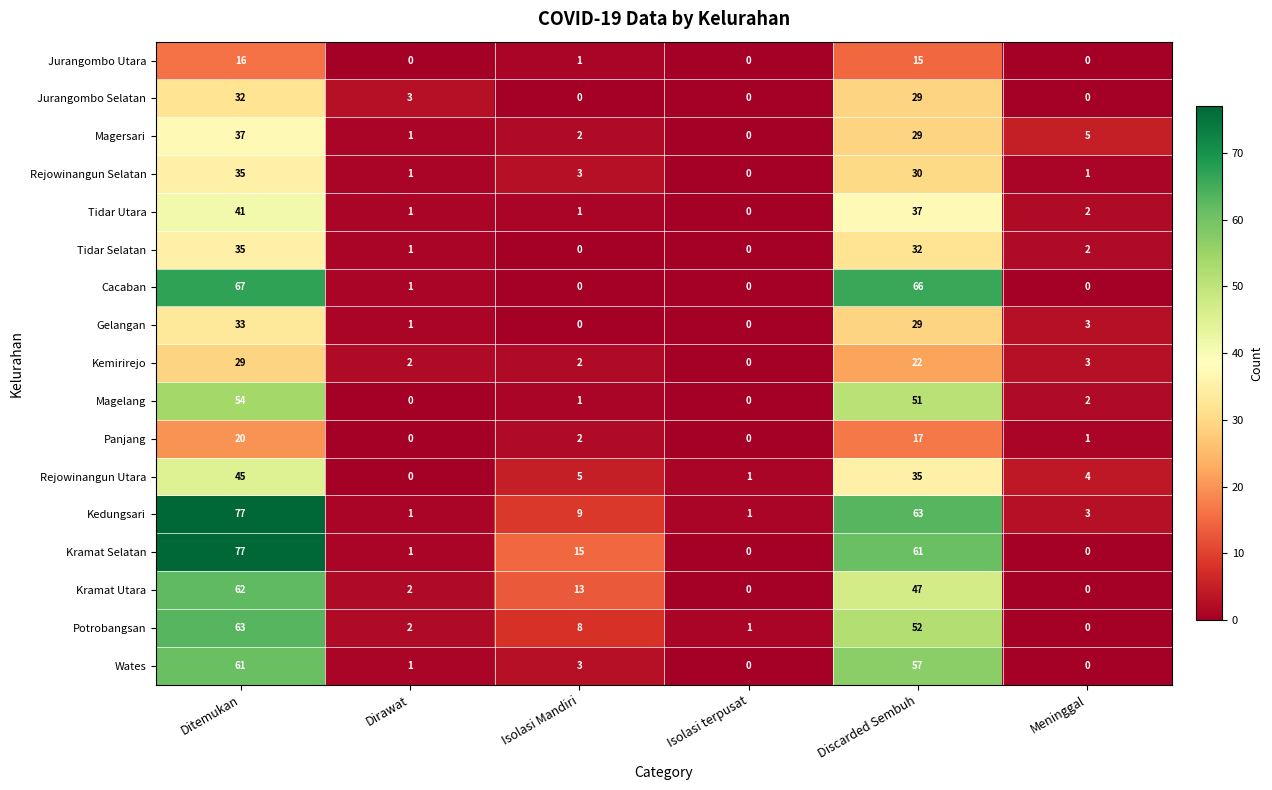

Is it true that Kramat Utara equals 62 at Ditemukan?

True